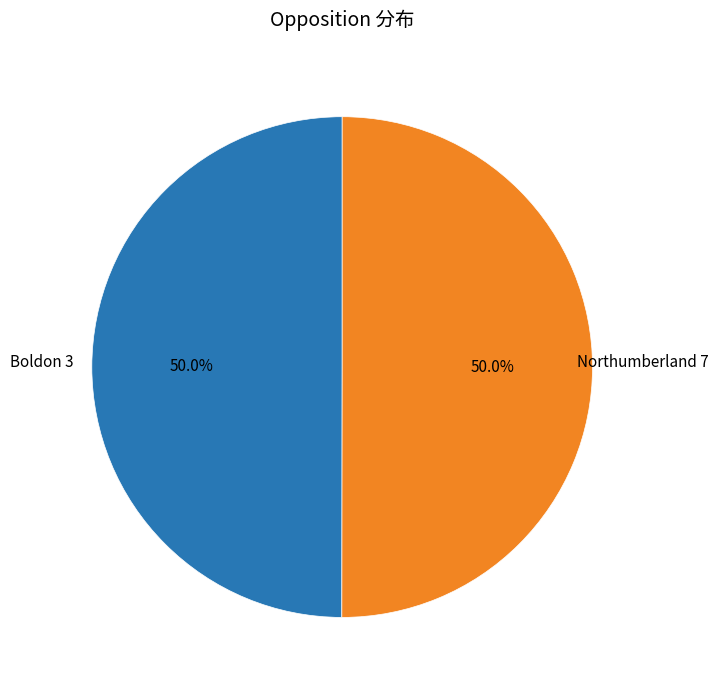

What is the total percentage of Boldon 3 and Northumberland 7?

100.0%